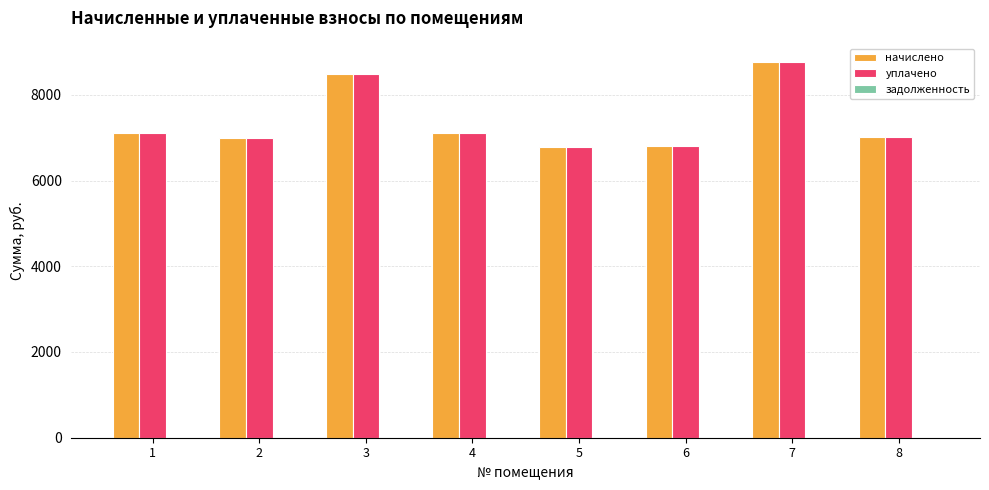

What is the difference between the уплачено values at 5 and 4?

314.6